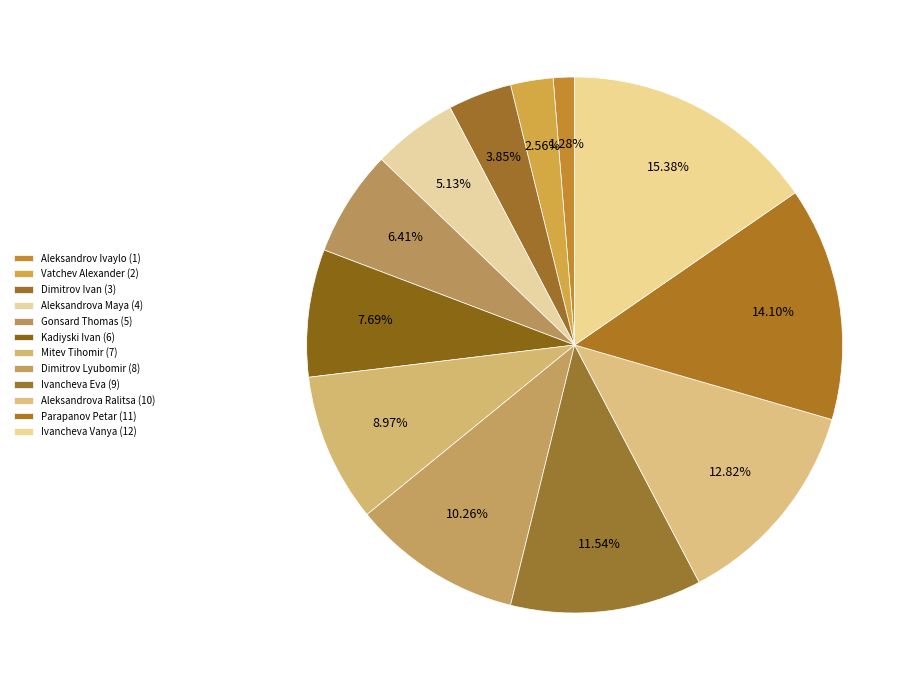

How many segments does this pie chart have?

12